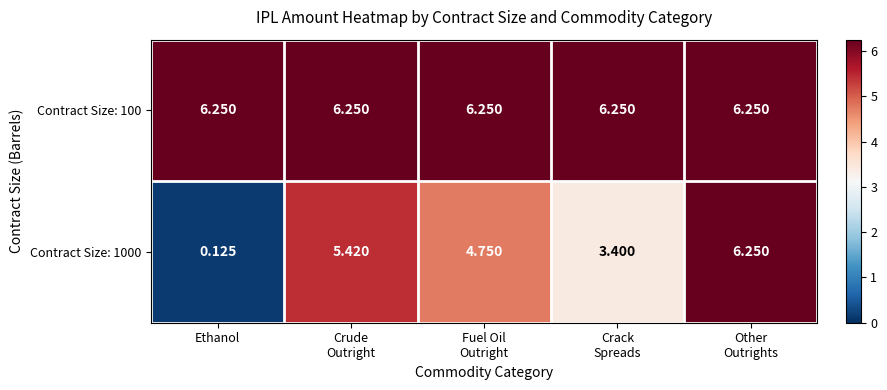

Is the value of Contract Size: 100 at Ethanol greater than the value of Contract Size: 1000 at Ethanol?

Yes